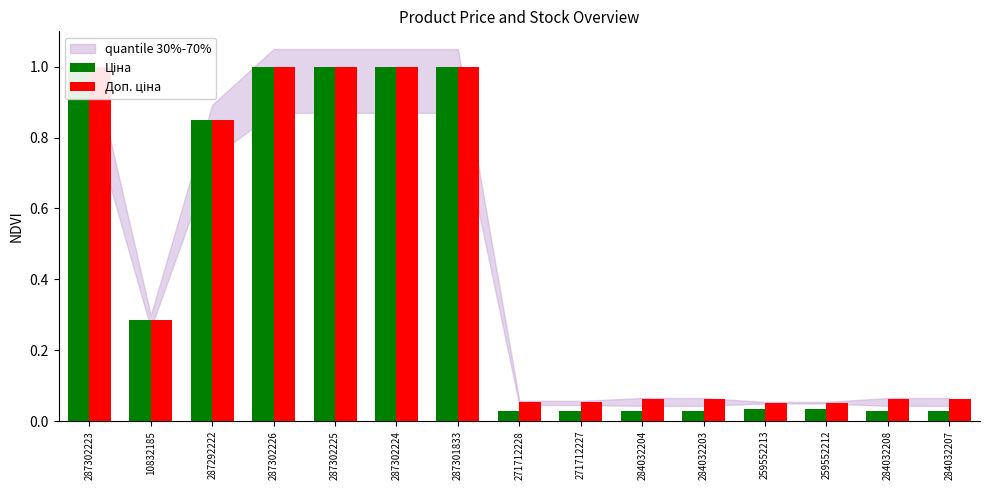

Reading left to right, what are all the values shown in this chart?

Ціна: 287302223=1.0	10832185=0.3	287292222=0.9	287302226=1.0	287302225=1.0	287302224=1.0	287301833=1.0	271712228=0.0	271712227=0.0	284032204=0.0	284032203=0.0	259552213=0.0	259552212=0.0	284032208=0.0	284032207=0.0
Доп. ціна: 287302223=1.0	10832185=0.3	287292222=0.9	287302226=1.0	287302225=1.0	287302224=1.0	287301833=1.0	271712228=0.1	271712227=0.1	284032204=0.1	284032203=0.1	259552213=0.1	259552212=0.1	284032208=0.1	284032207=0.1